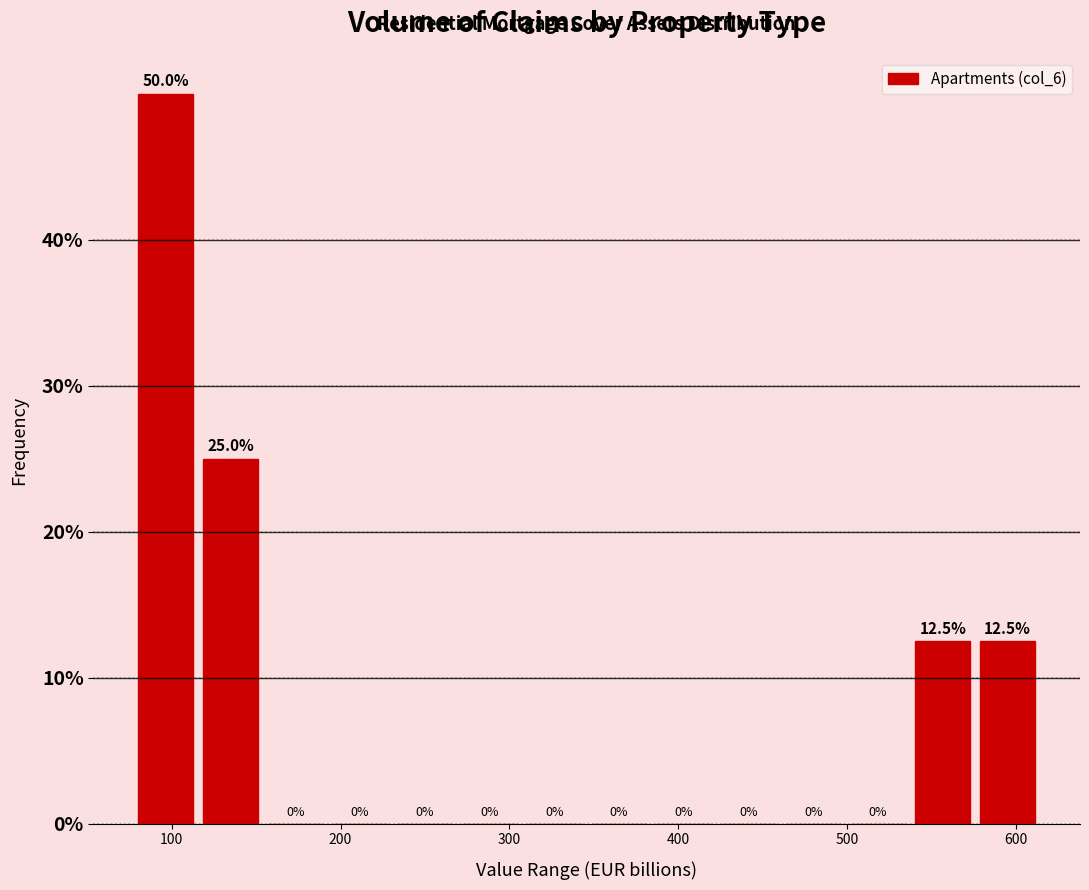

Around what value on the x-axis is the tallest bar? Give the approximate position of its centre, as read against the axis.

100